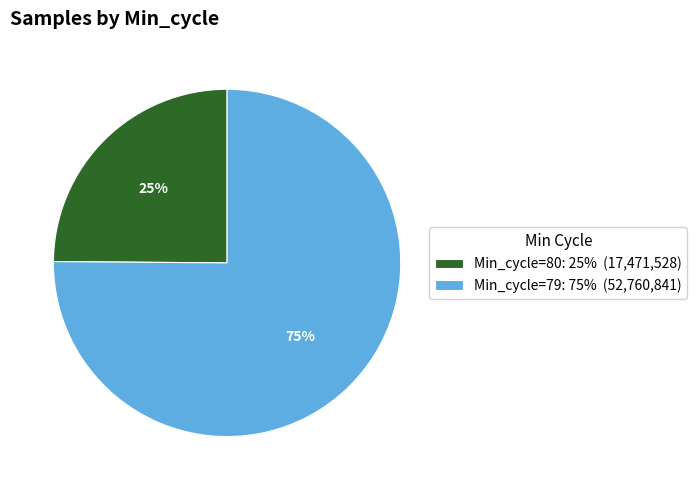

To the nearest percent, what percentage of the pie is Min_cycle=80: 25% (17,471,528)?

25%